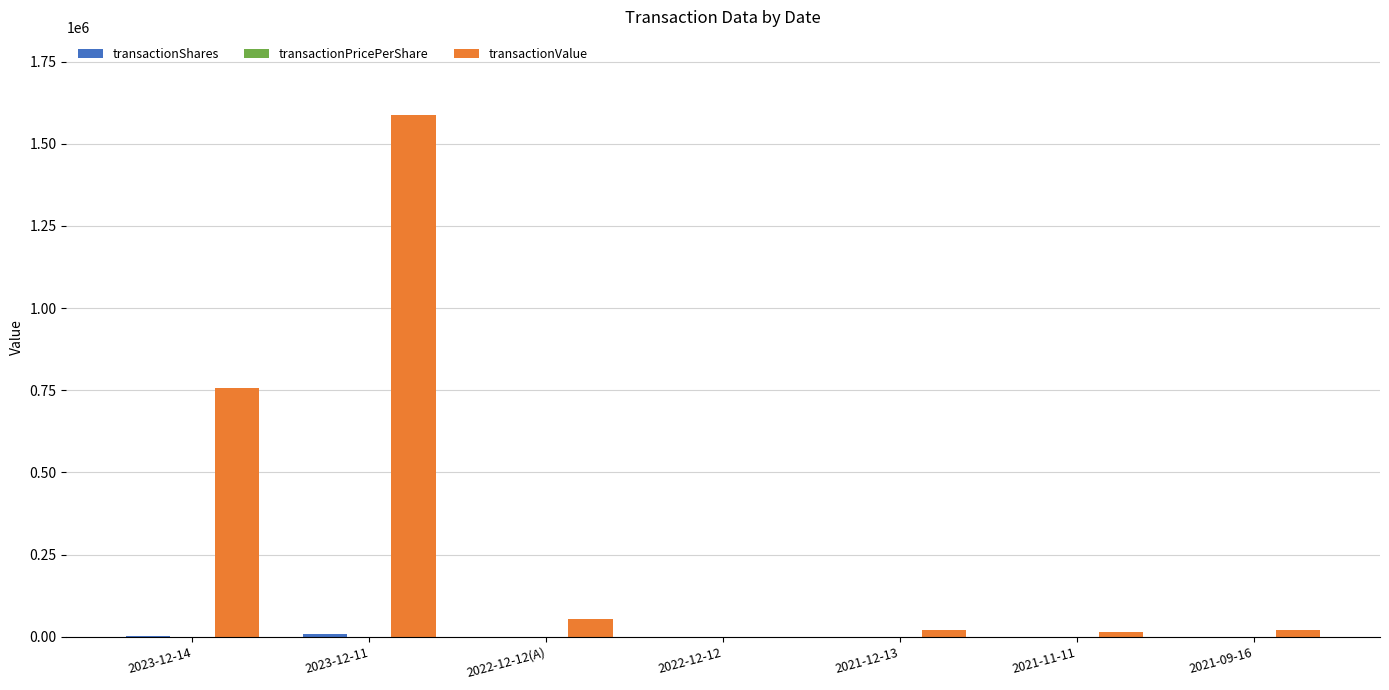

Which series has the largest total across all categories?

transactionValue